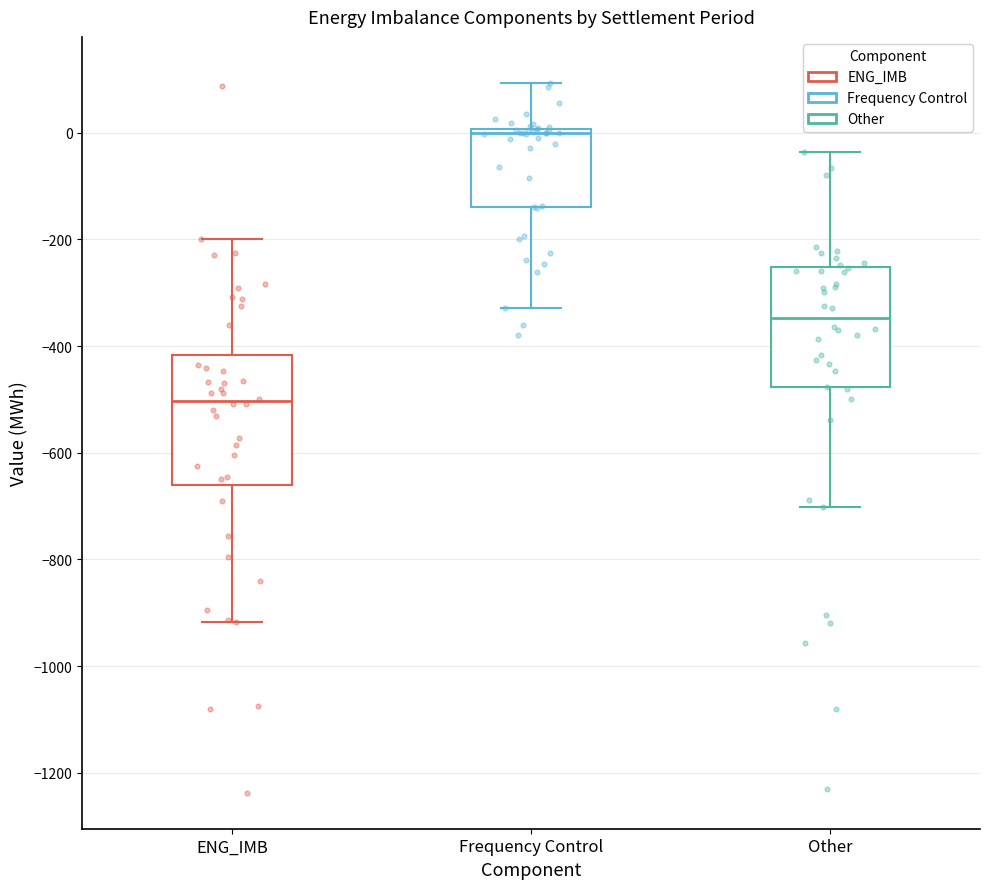

Reading left to right, read every box against the y-axis: the position of its median line, the range the box covers, and the ends of its whiskers. The values are not printed on the chart, so give them approximately, as read against the axis.

ENG_IMB: median -500, box -660 to -420, whiskers -920 to -200
Frequency Control: median 0 (just below the box's upper edge), box -140 to 0, whiskers -320 to 100
Other: median -340, box -480 to -260, whiskers -700 to -40